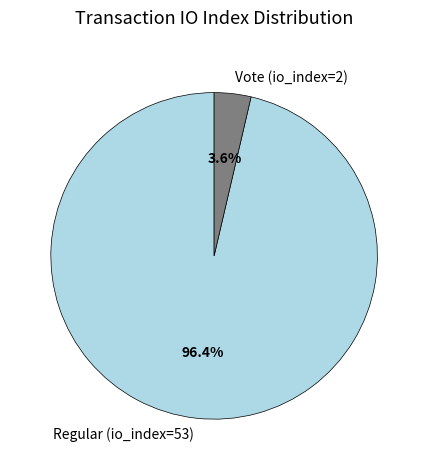

Is there any slice that represents more than half of the pie?

Yes